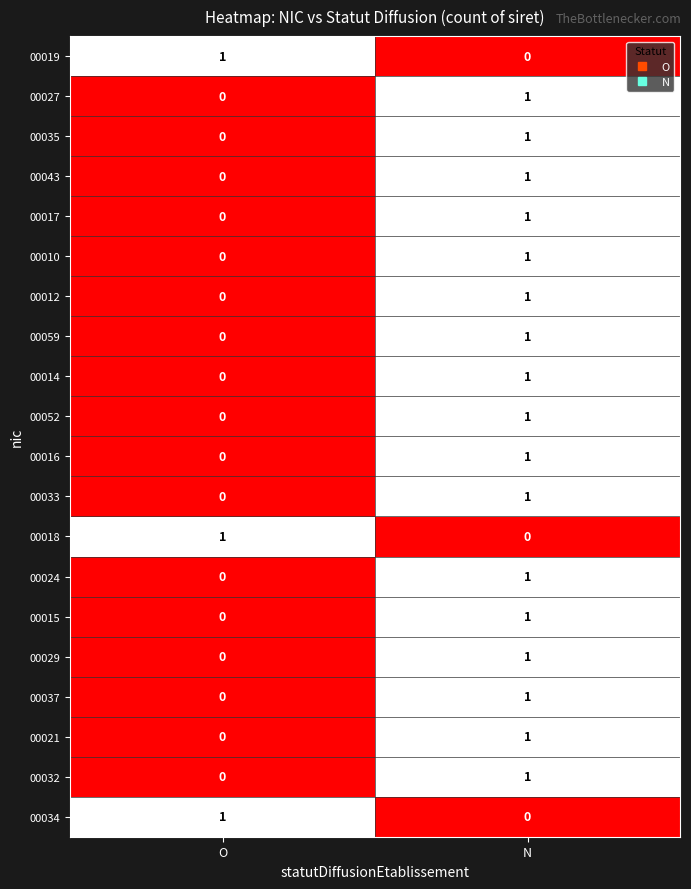

Is it true that 00029 equals 0 at O?

True